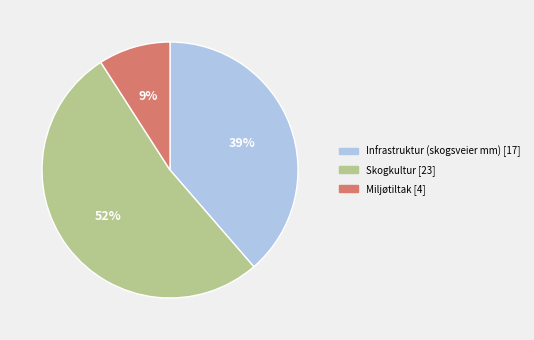

To the nearest percent, what is the difference between the largest and smallest slice percentages?

43%